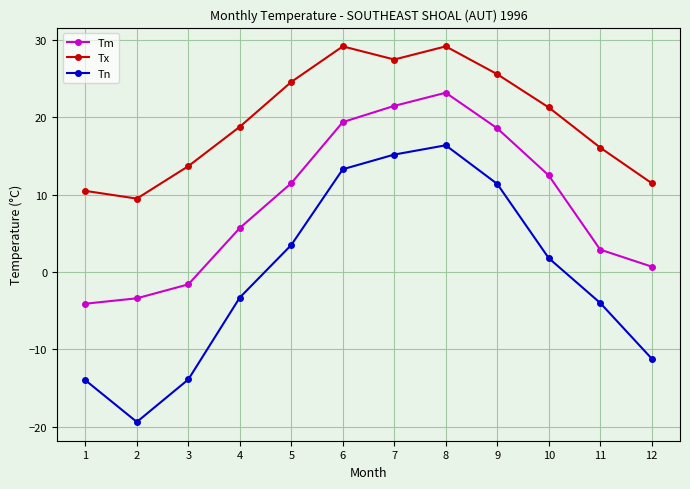

What is the value of the Tm point at the 2nd from the left?

-3.4